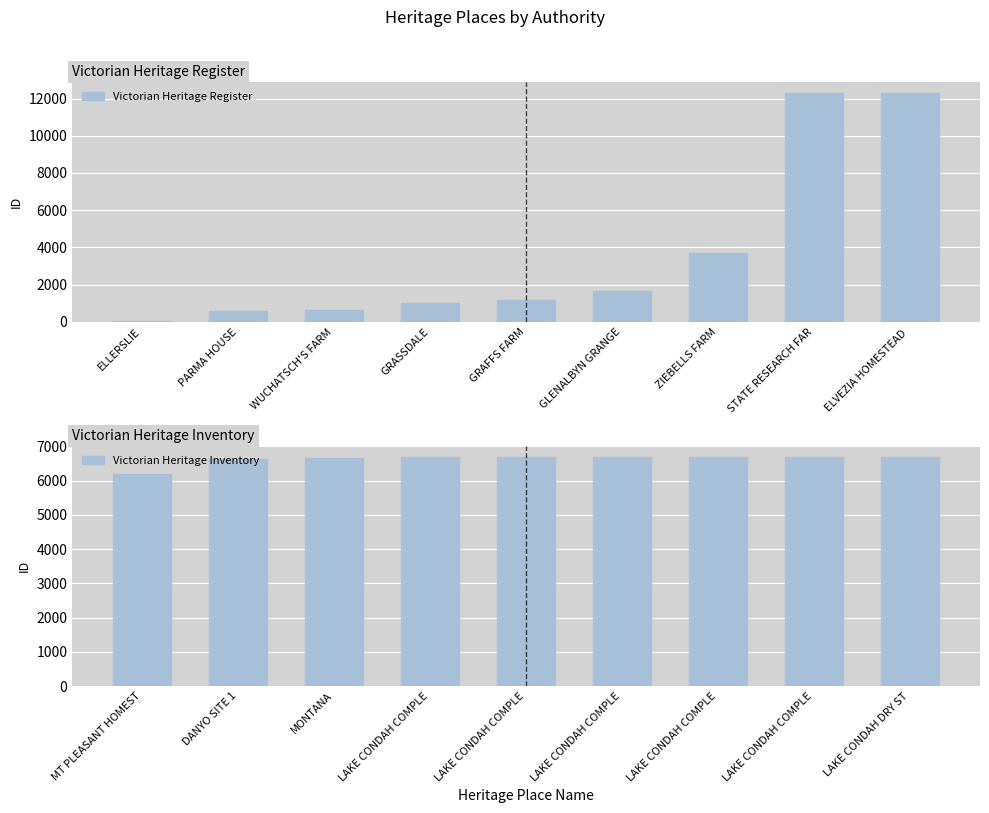

Read the Victorian Heritage Register value at GLENALBYN GRANGE.

1640